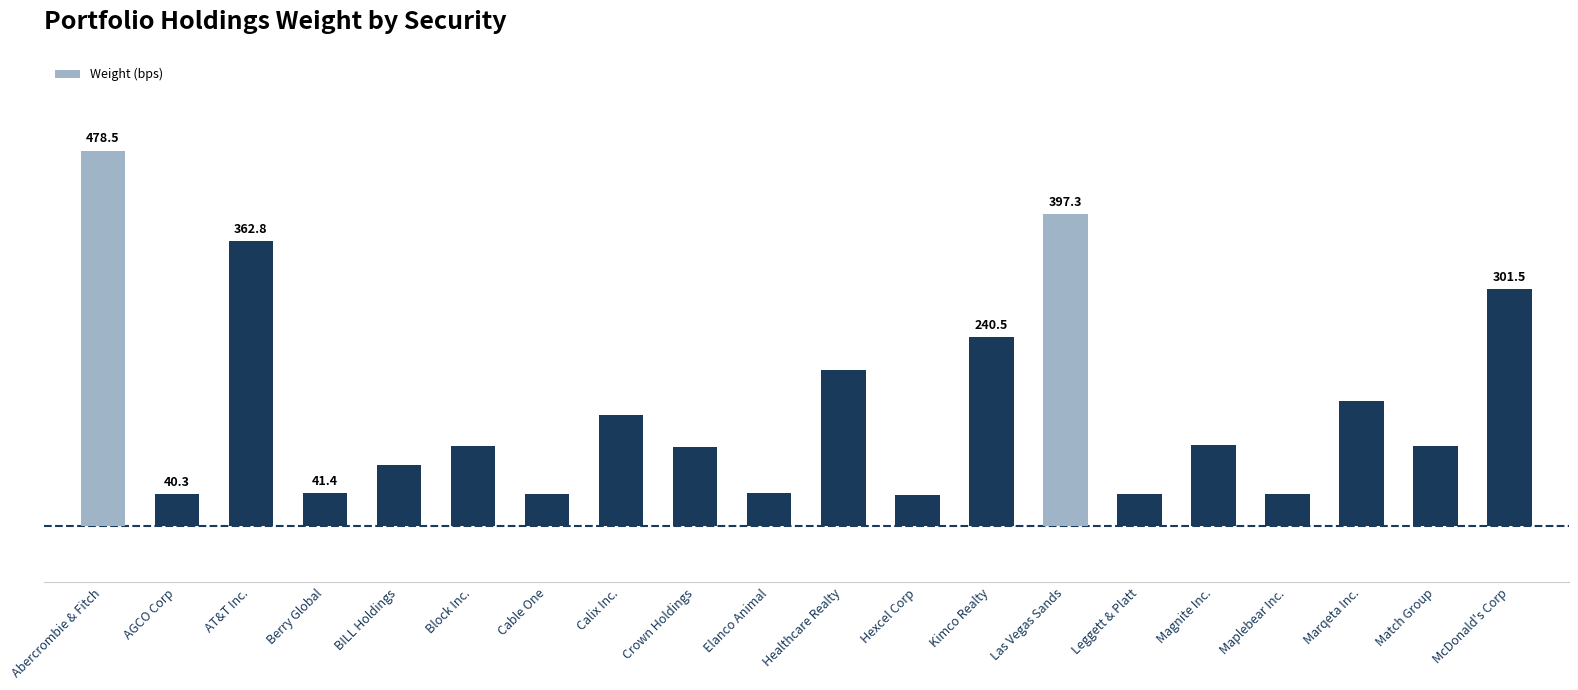

List the labels in order of value, smallest first.

Hexcel Corp, Leggett & Platt, AGCO Corp, Cable One, Maplebear Inc., Berry Global, Elanco Animal, BILL Holdings, Crown Holdings, Block Inc., Match Group, Magnite Inc., Calix Inc., Marqeta Inc., Healthcare Realty, Kimco Realty, McDonald's Corp, AT&T Inc., Las Vegas Sands, Abercrombie & Fitch